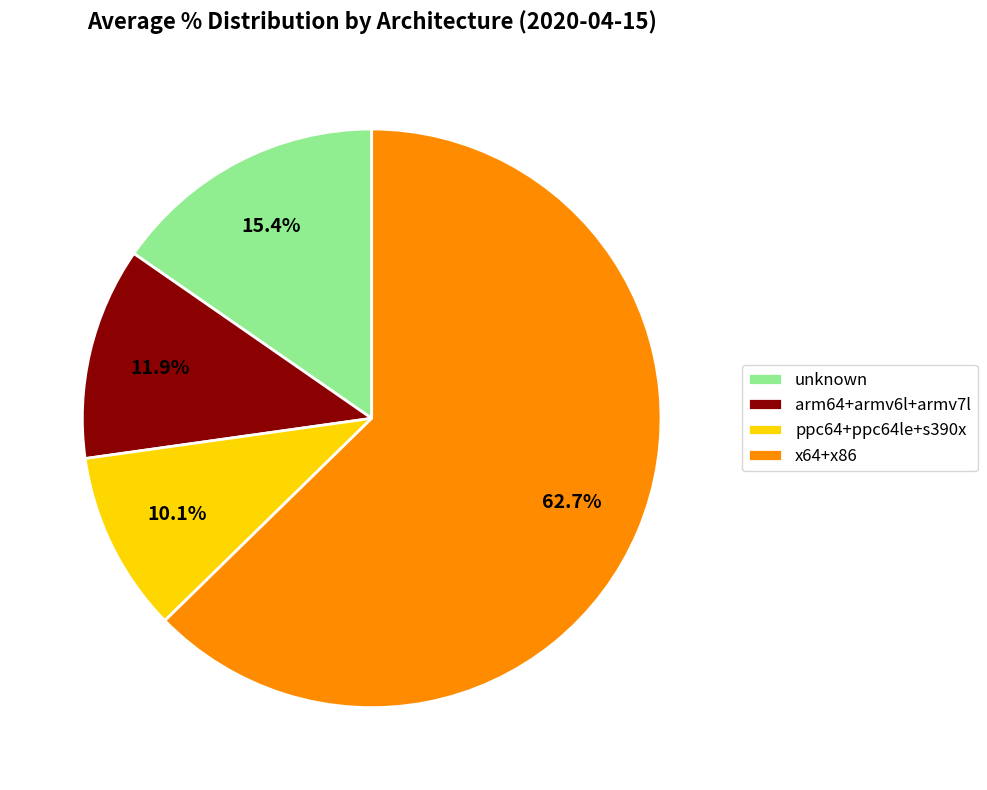

Which slice is the smallest?

ppc64+ppc64le+s390x